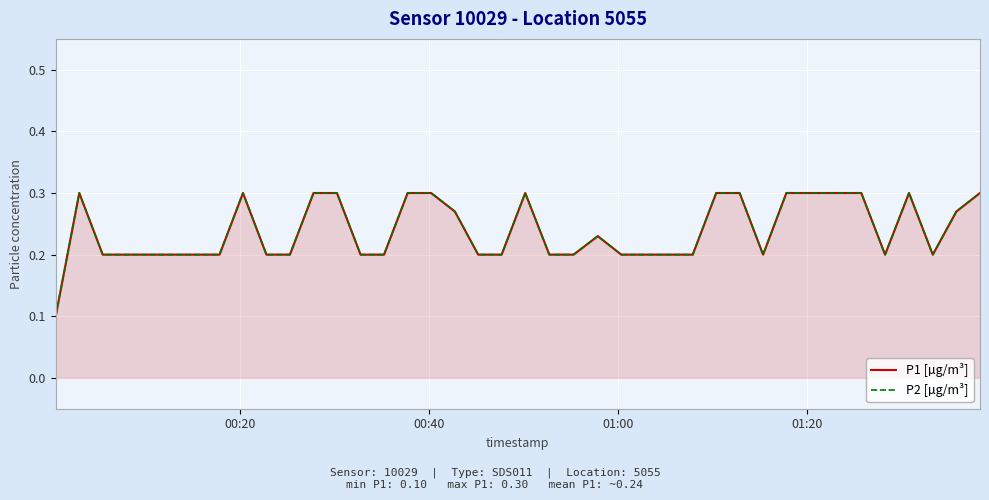

List the series in order of their peak value, lowest first.

P1 [µg/m³], P2 [µg/m³]